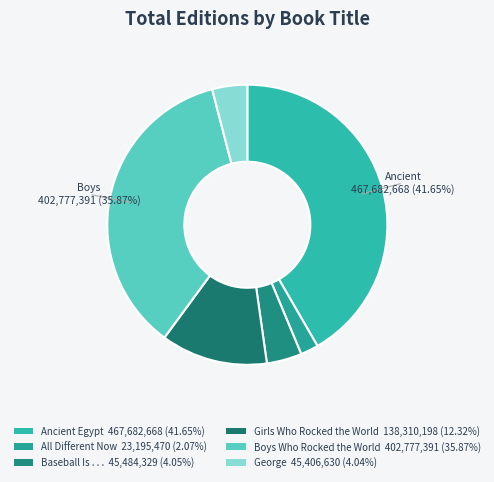

Count the number of slices in the pie.

6